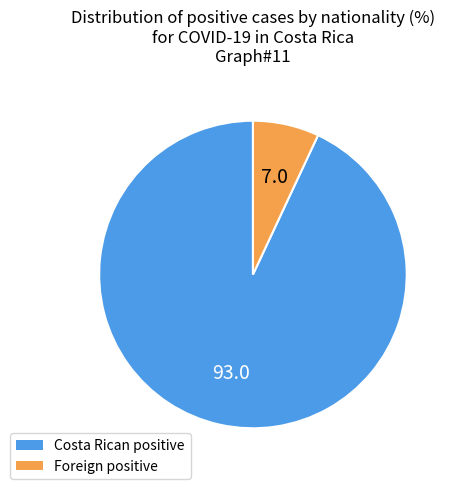

Does any single category account for the majority?

Yes